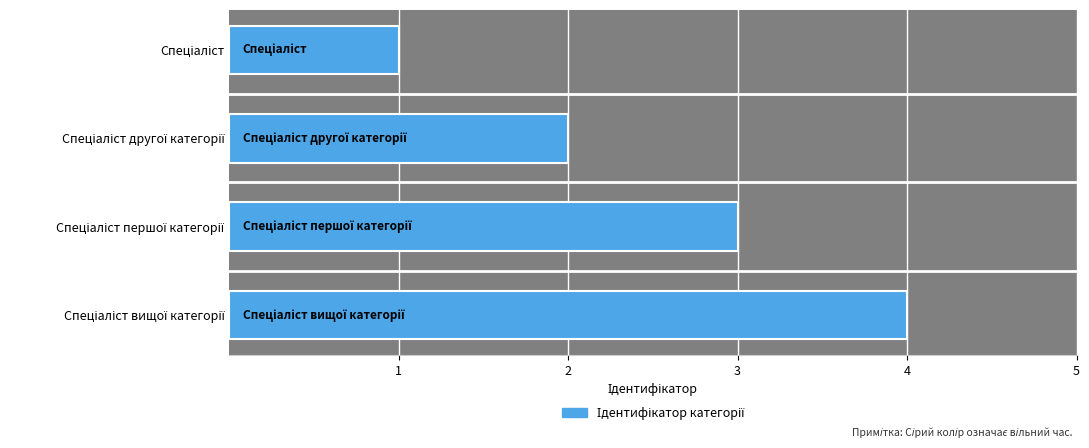

How many bars are there in total?

4